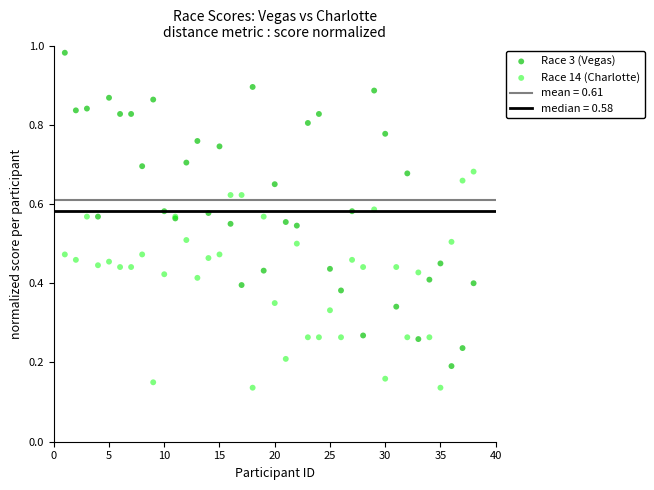

Which series reaches the minimum Y coordinate?

Race 14 (Charlotte)